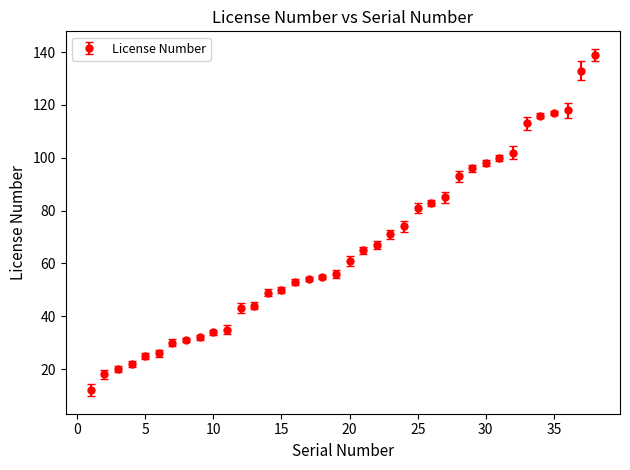

What is the smallest value displayed?

12